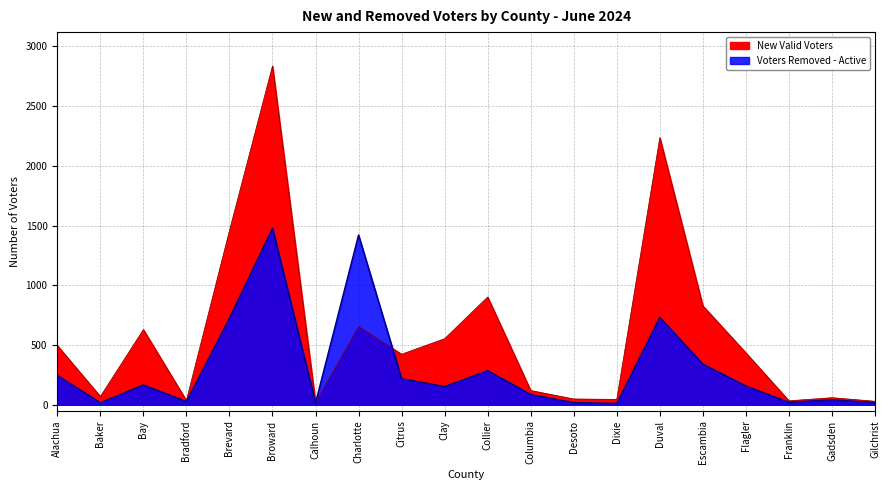

What is the total value across all series at Duval?

2968